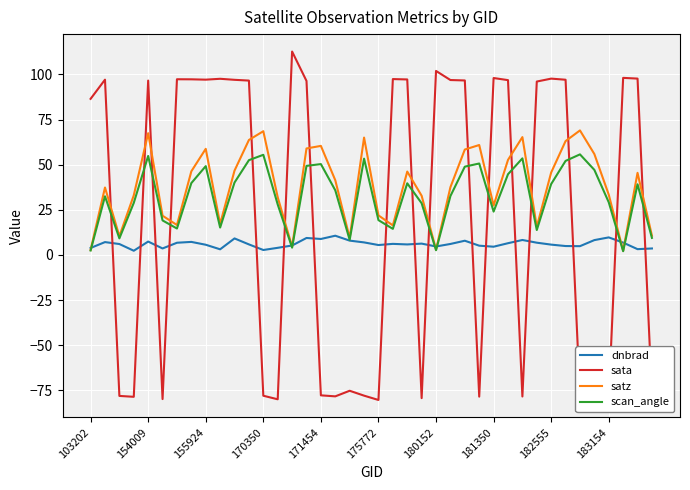

At how many categories does at least one series exceed 85?

23